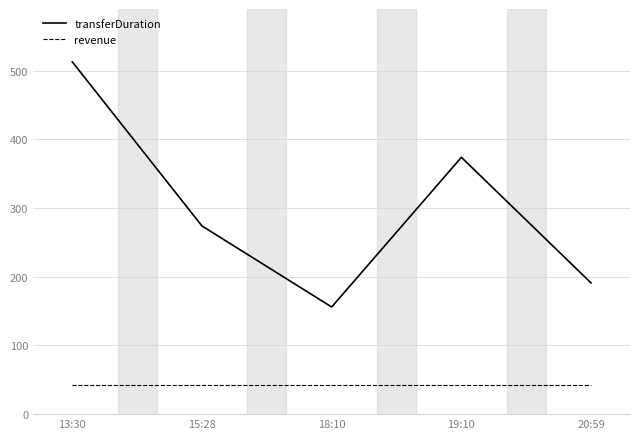

At which label is transferDuration closest to 334?

19:10